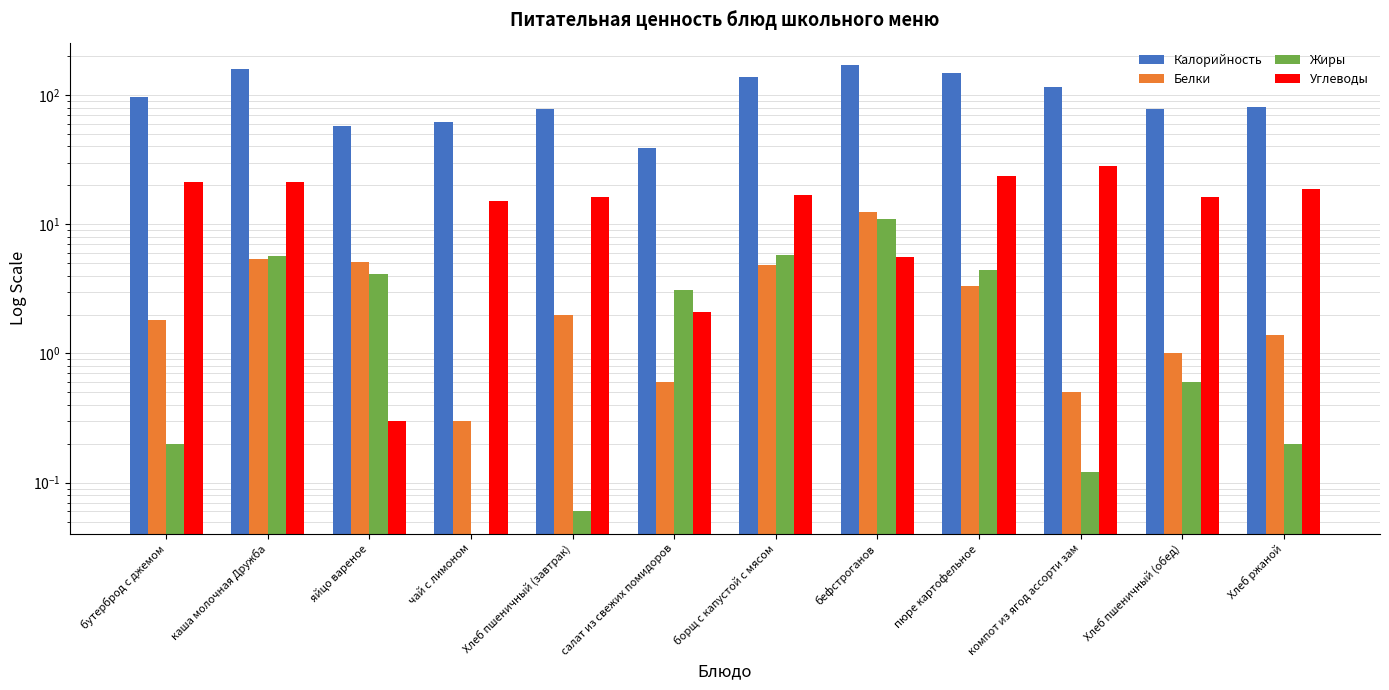

Between каша молочная Дружба and компот из ягод ассорти зам, which is larger?

каша молочная Дружба